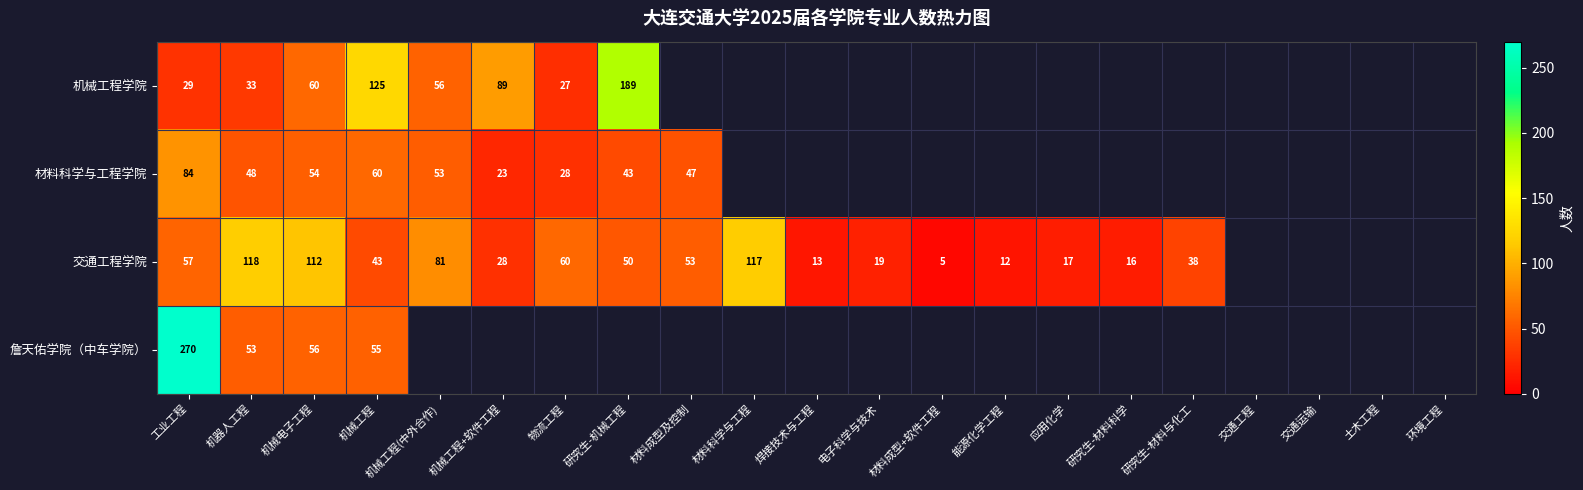

At which category does the chart reach its peak across all series?

工业工程